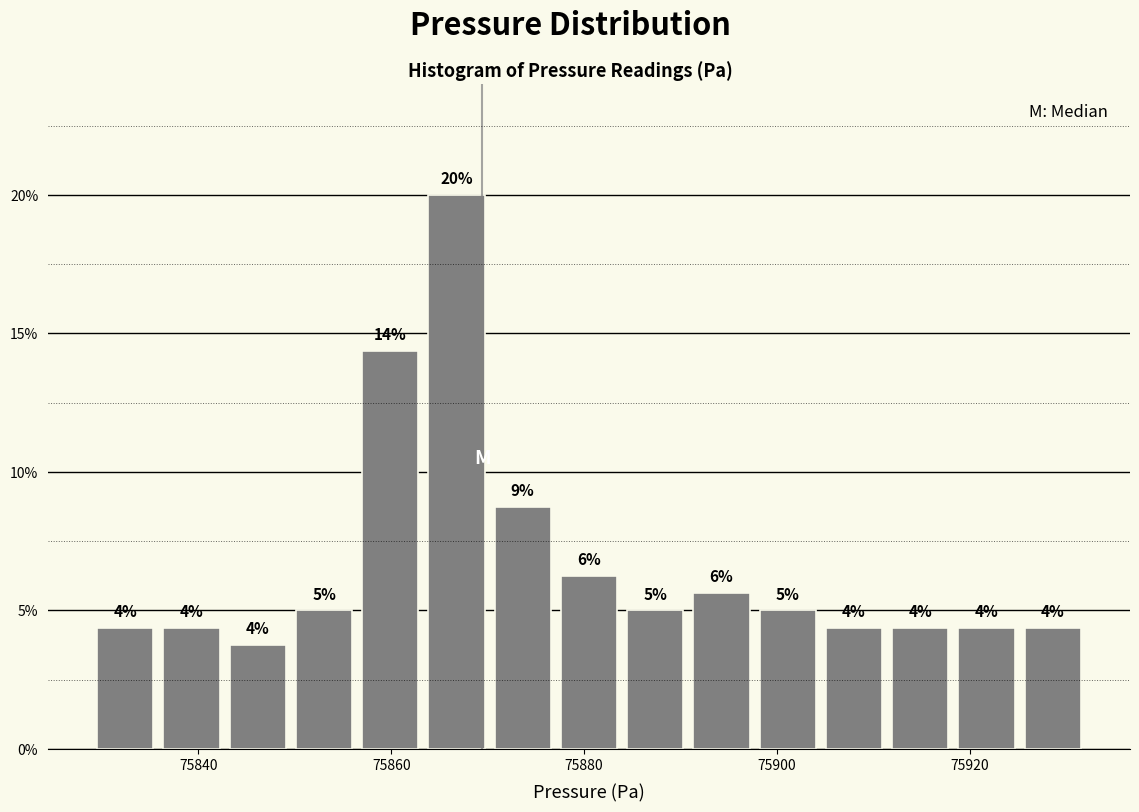

Read against the x-axis, roughly where is the centre of the tallest bar?

75866